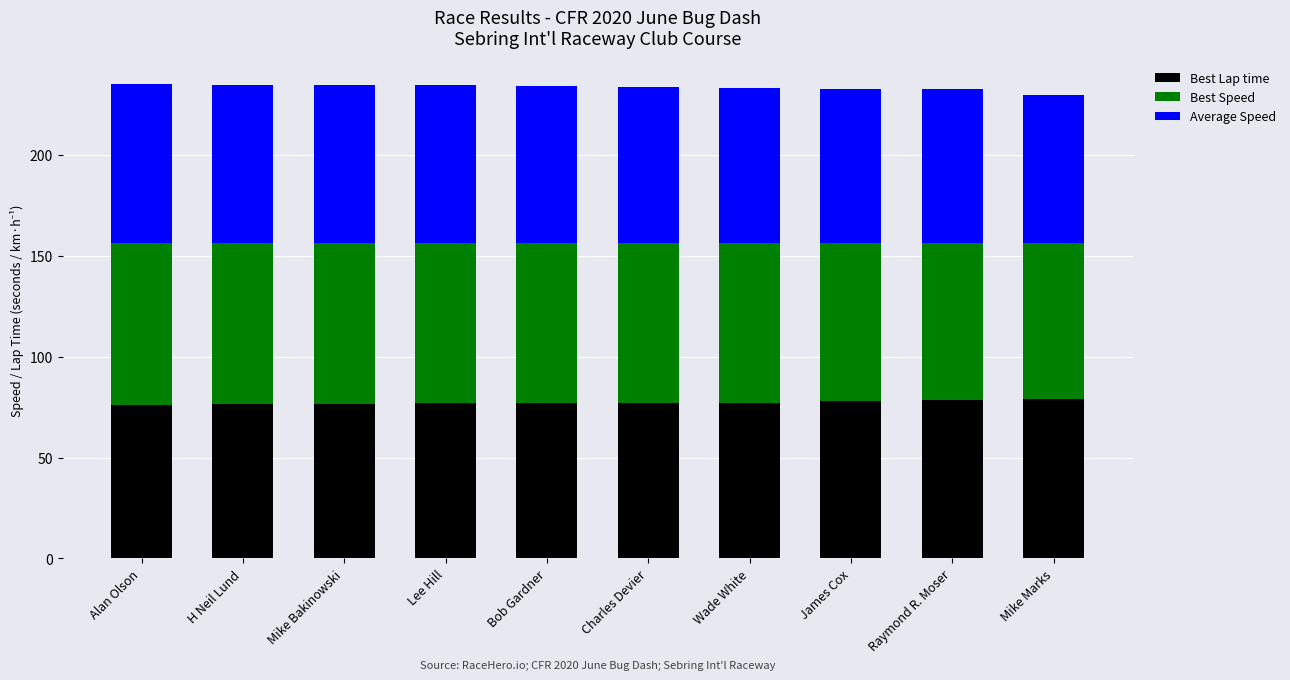

Is it true that Best Lap time equals 77.0 at Wade White?

True